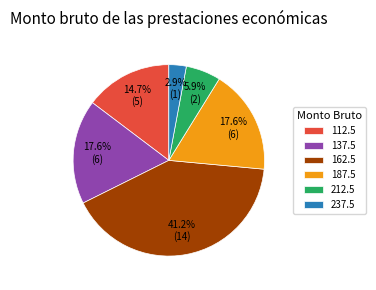

What is the largest slice in the pie chart?

162.5